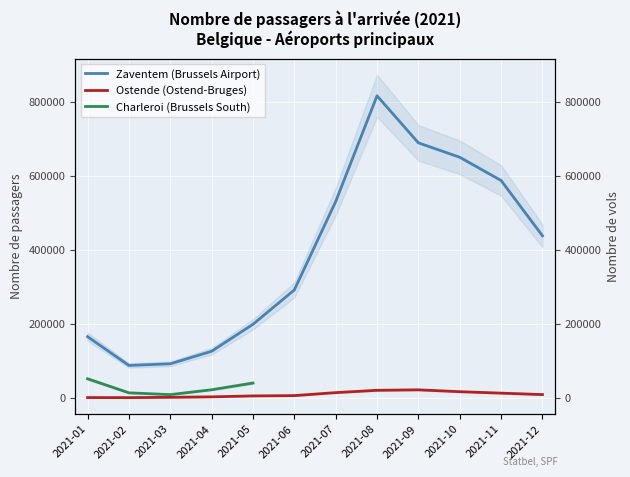

Between 2021-04 and 2021-06, which series saw the biggest shift?

Zaventem